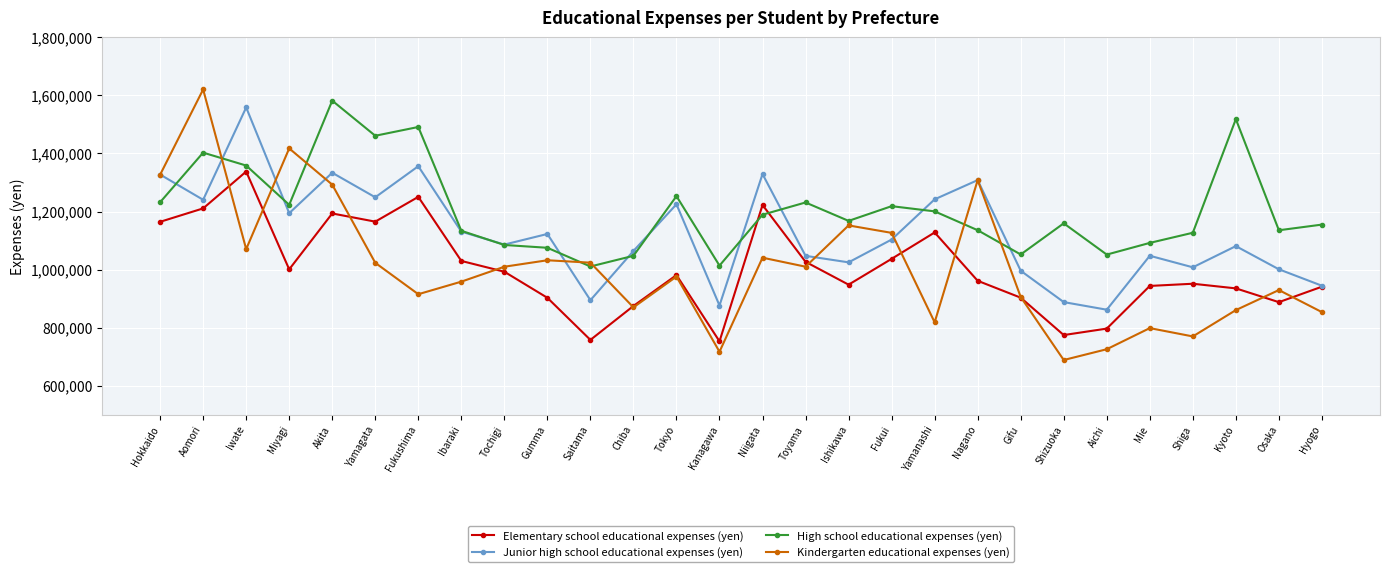

What is the greatest value displayed?

1620740